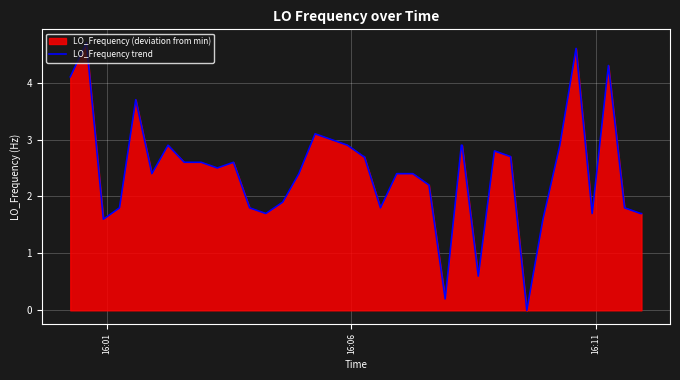

What is the difference between the maximum and minimum values?

4.7